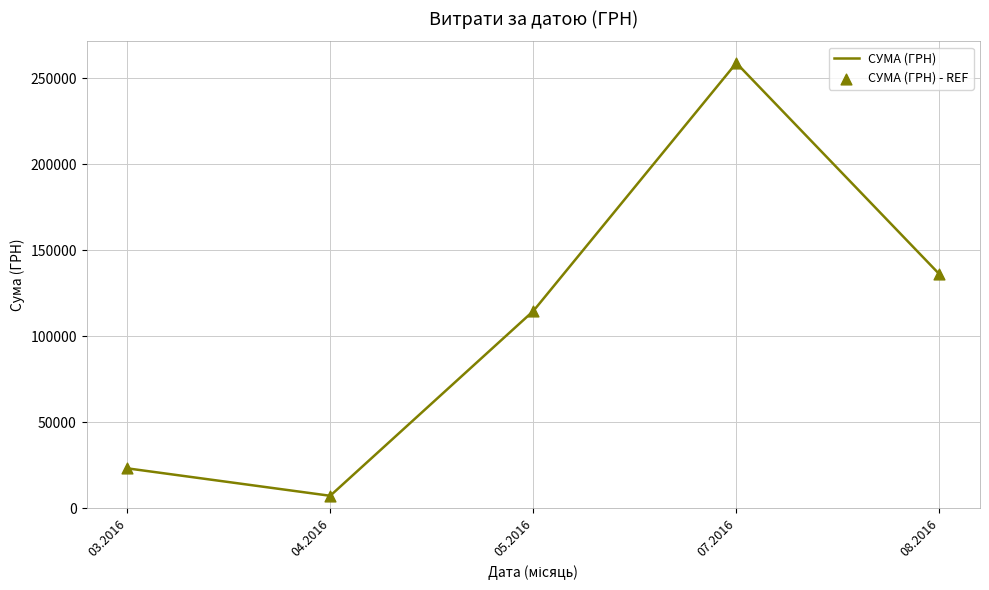

What is the change in value from 04.2016 to 05.2016?

+107360.7